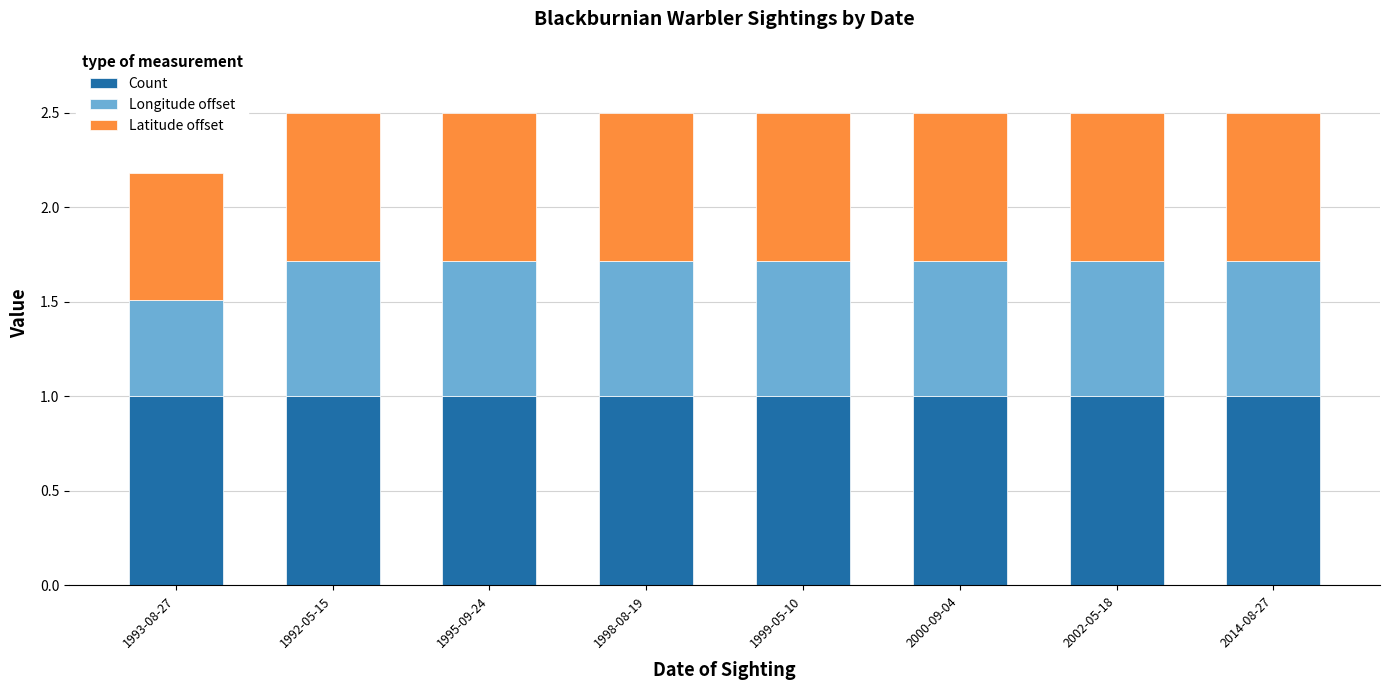

The value of Count at 1999-05-10 is 1.0. True or false?

True